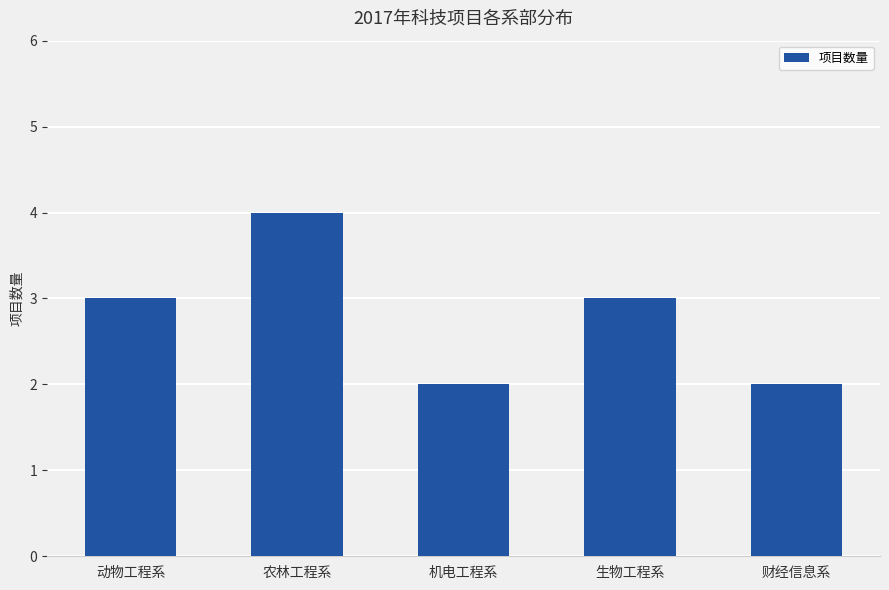

What is the label of the 1st bar from the right?

财经信息系